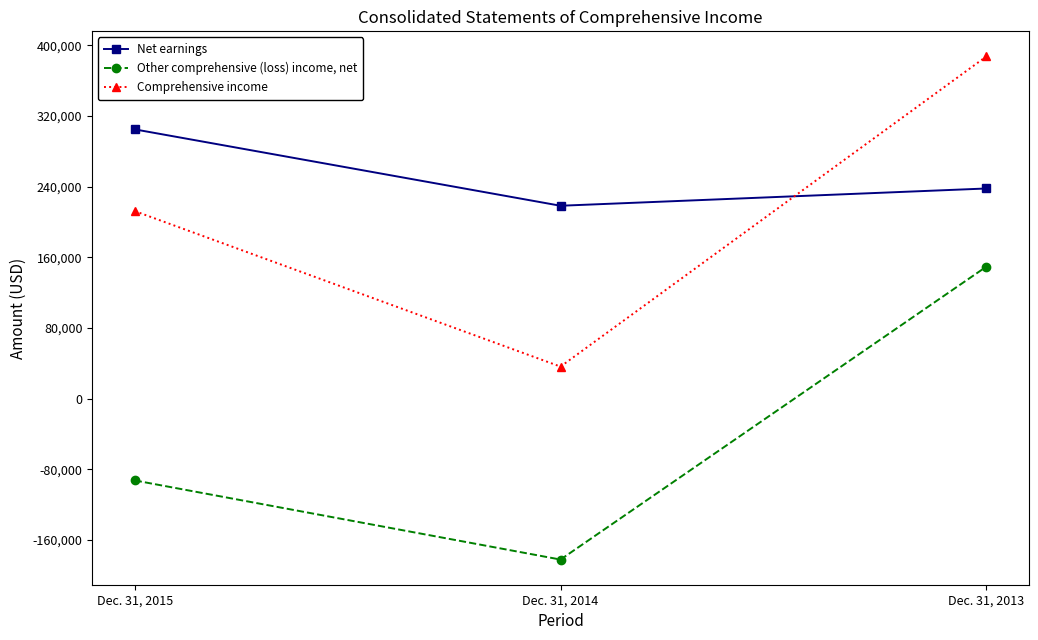

What is the value of the Other comprehensive (loss) income, net point at the 1st from the left?

-92465